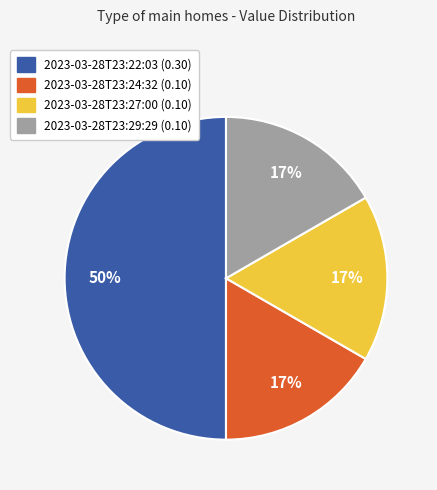

How many segments does this pie chart have?

4